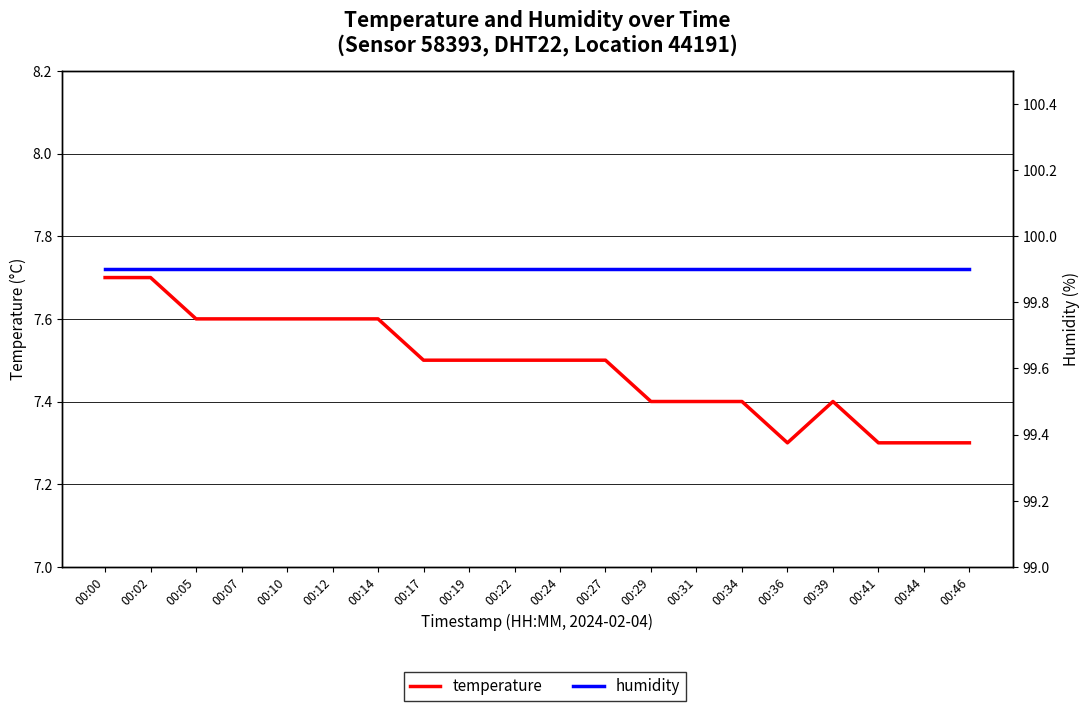

Between 00:24 and 00:31, which series saw the biggest shift?

temperature